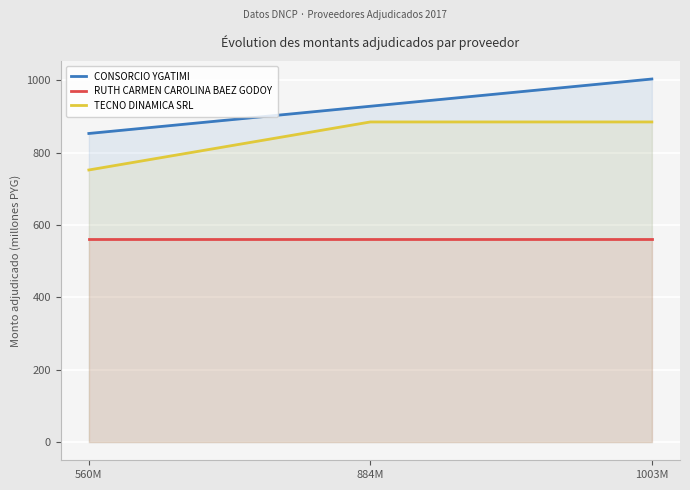

How many categories are shown in the chart?

3